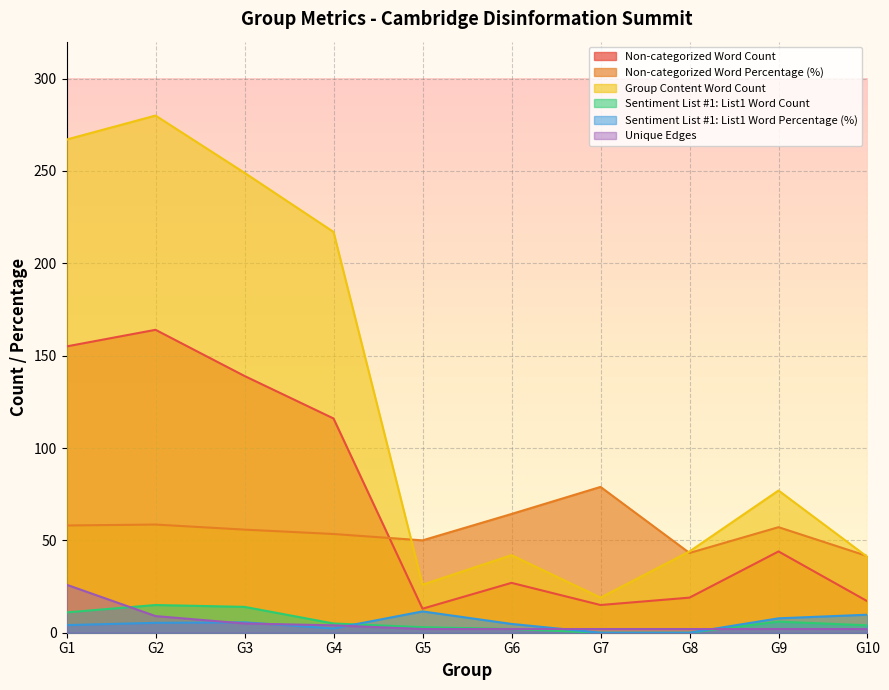

Which category has the highest value across all series?

G2